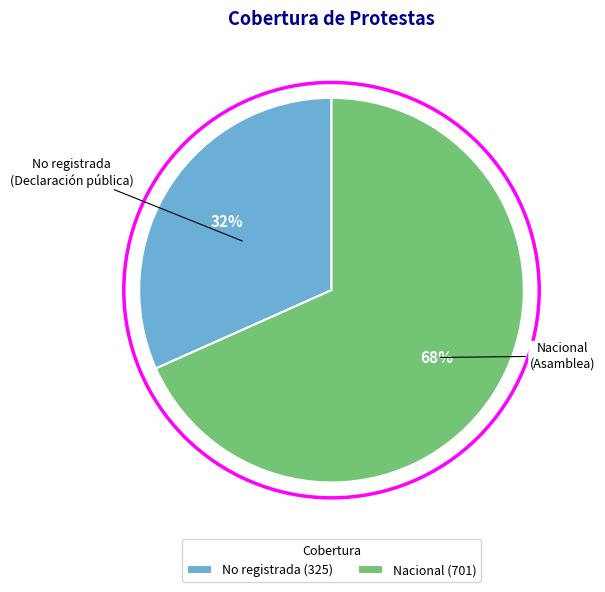

Which slice represents more than half of the pie?

Nacional